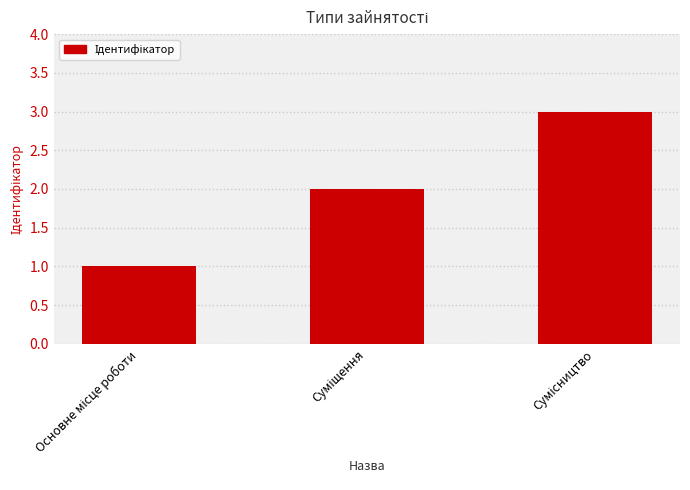

What is the difference between the maximum and second lowest values?

1